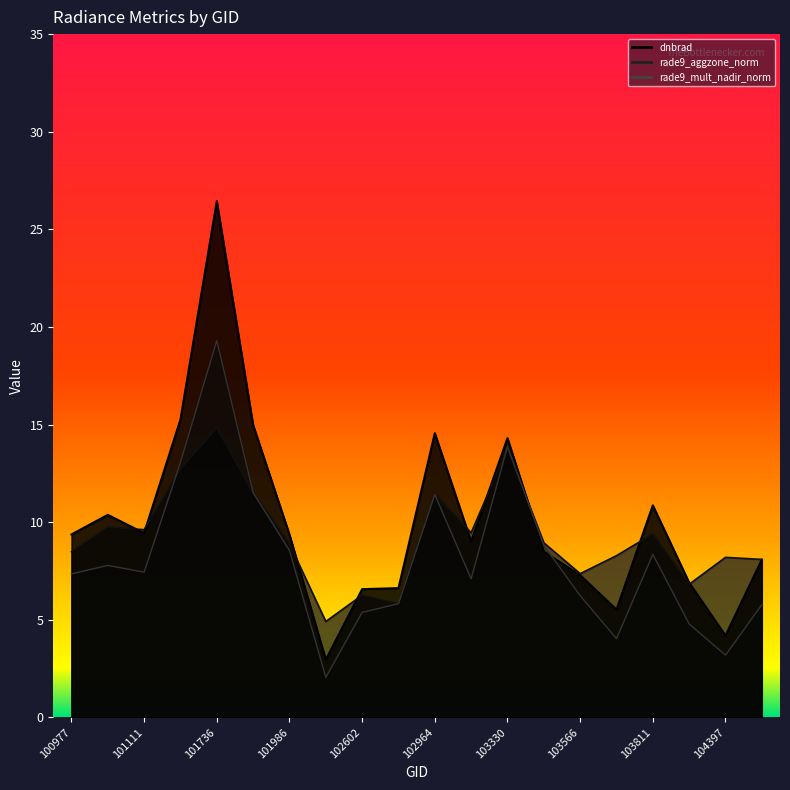

At which category does the chart reach its peak across all series?

101736